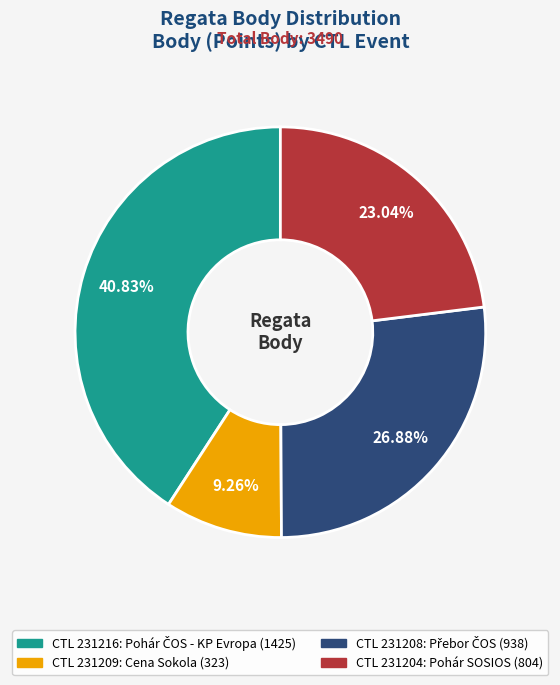

Is there a majority slice in this chart?

No